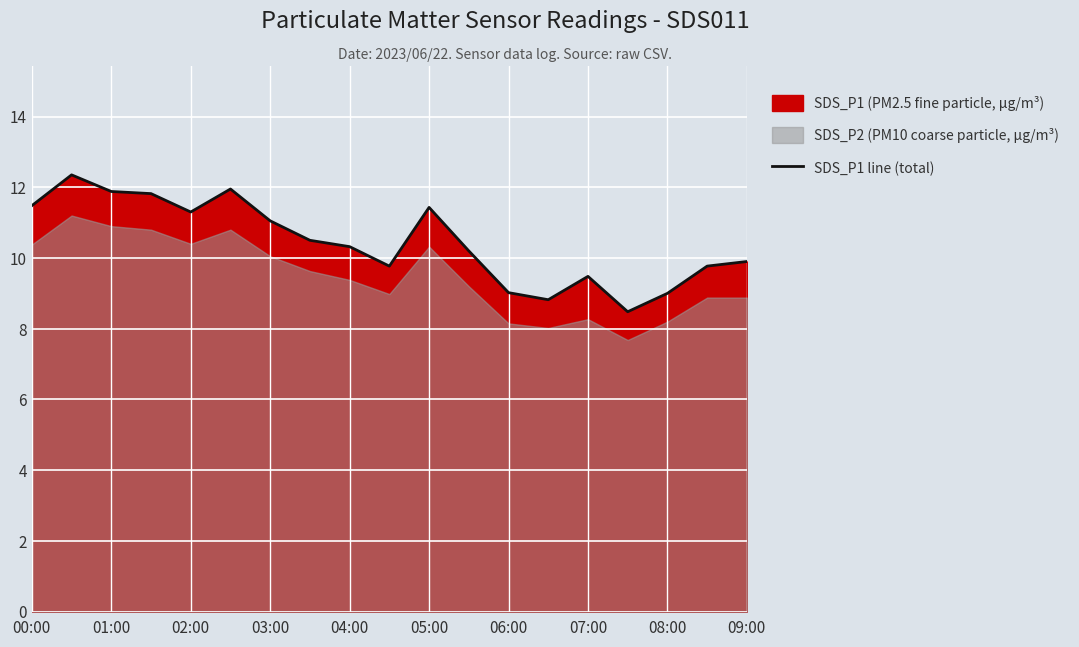

What is the label of the 1st point from the left?

00:00